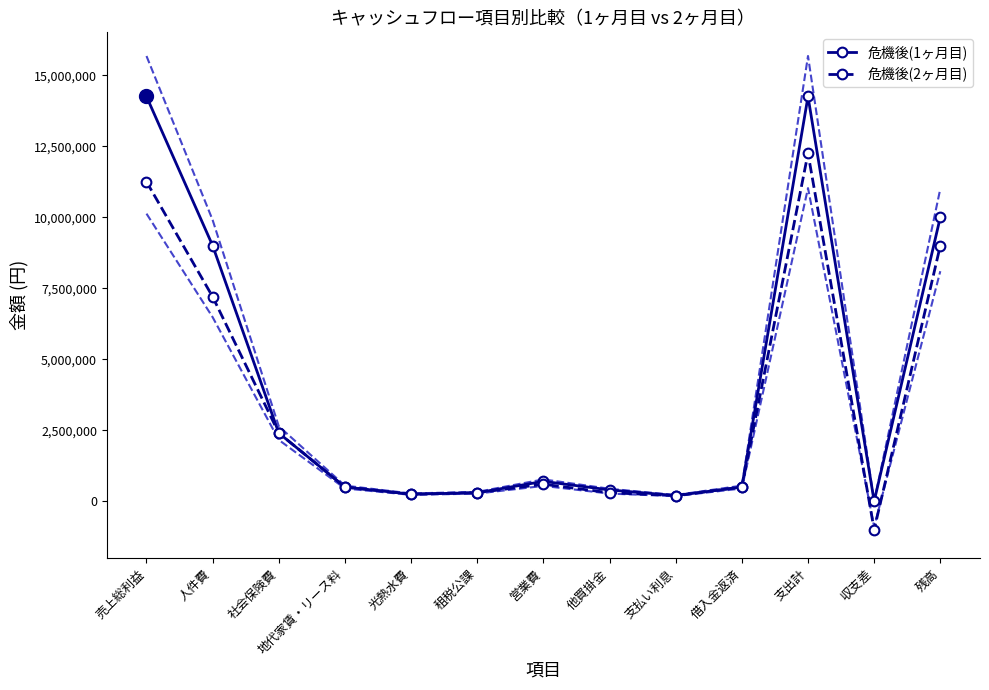

What are all the series names shown in the legend?

危機後(1ヶ月目), 危機後(2ヶ月目)